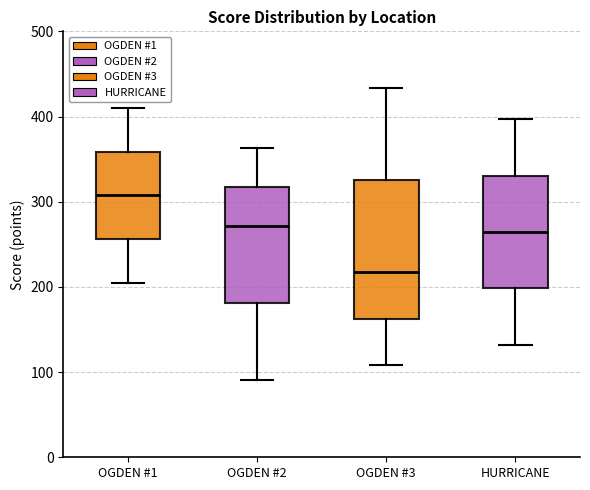

Comparing the boxes themselves (not the whiskers), which one is the tallest?

OGDEN #3